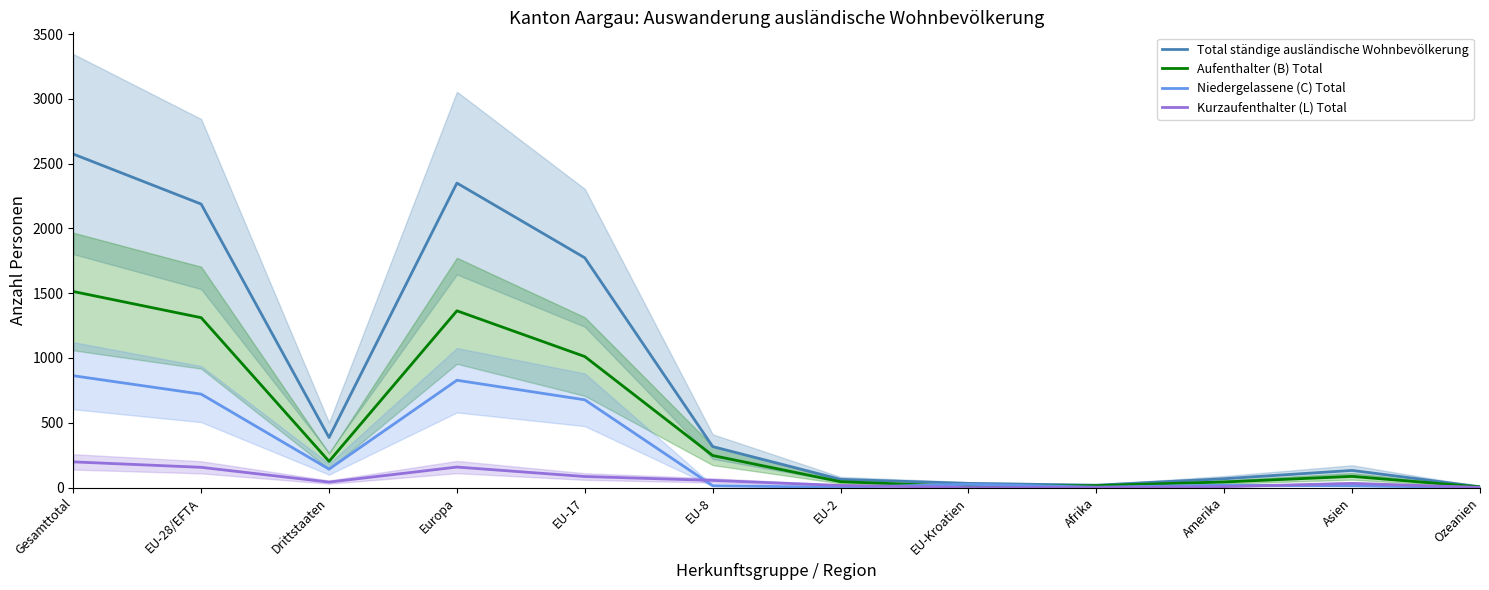

Which series has the largest total across all categories?

Total ständige ausländische Wohnbevölkerung